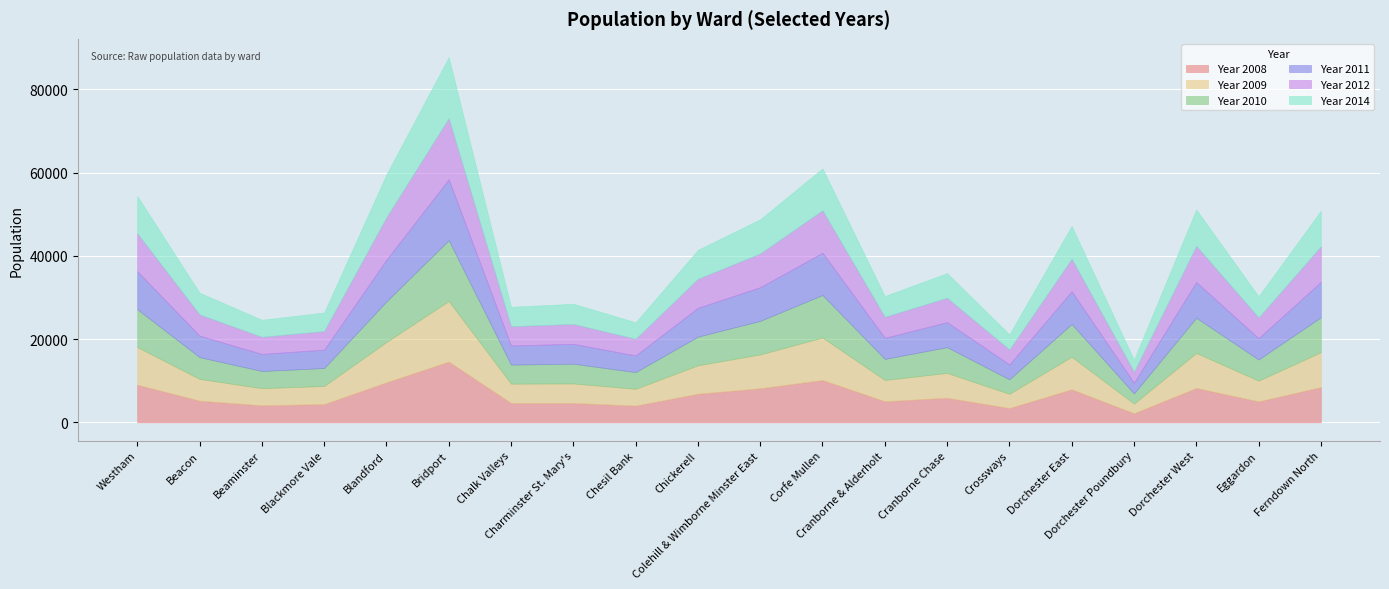

What position from the right is Cranborne & Alderholt?

8